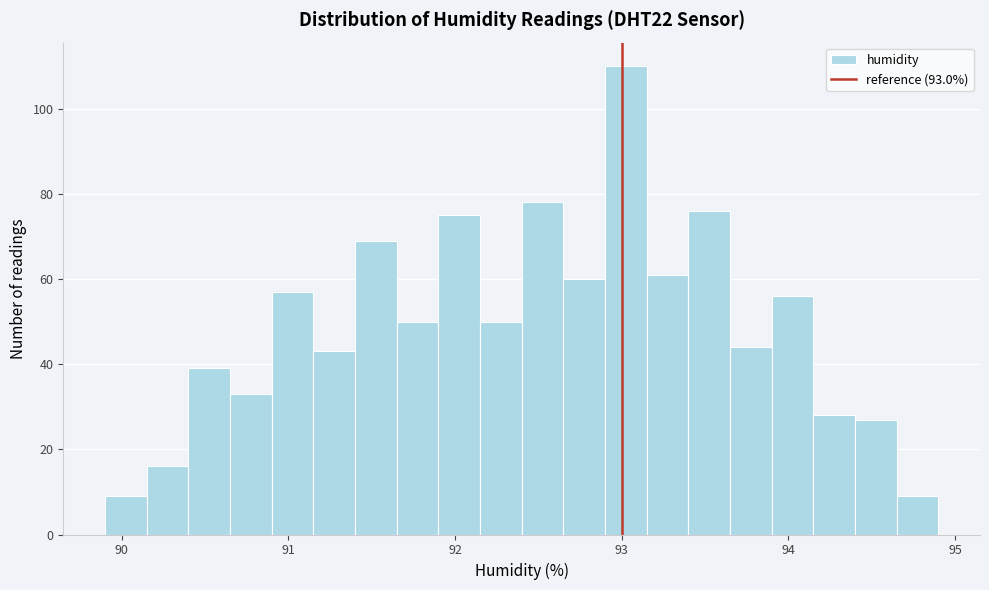

Around what value on the x-axis is the tallest bar? Give the approximate position of its centre, as read against the axis.

93.0